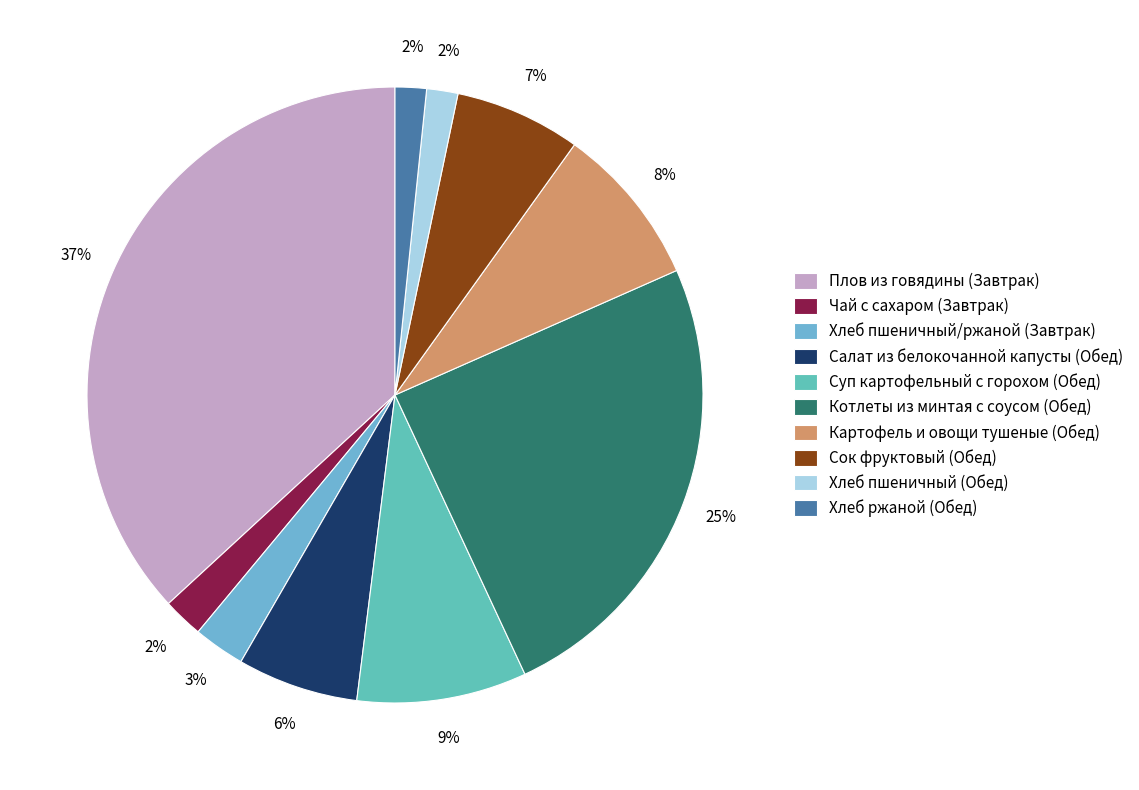

Does any single category account for the majority?

No